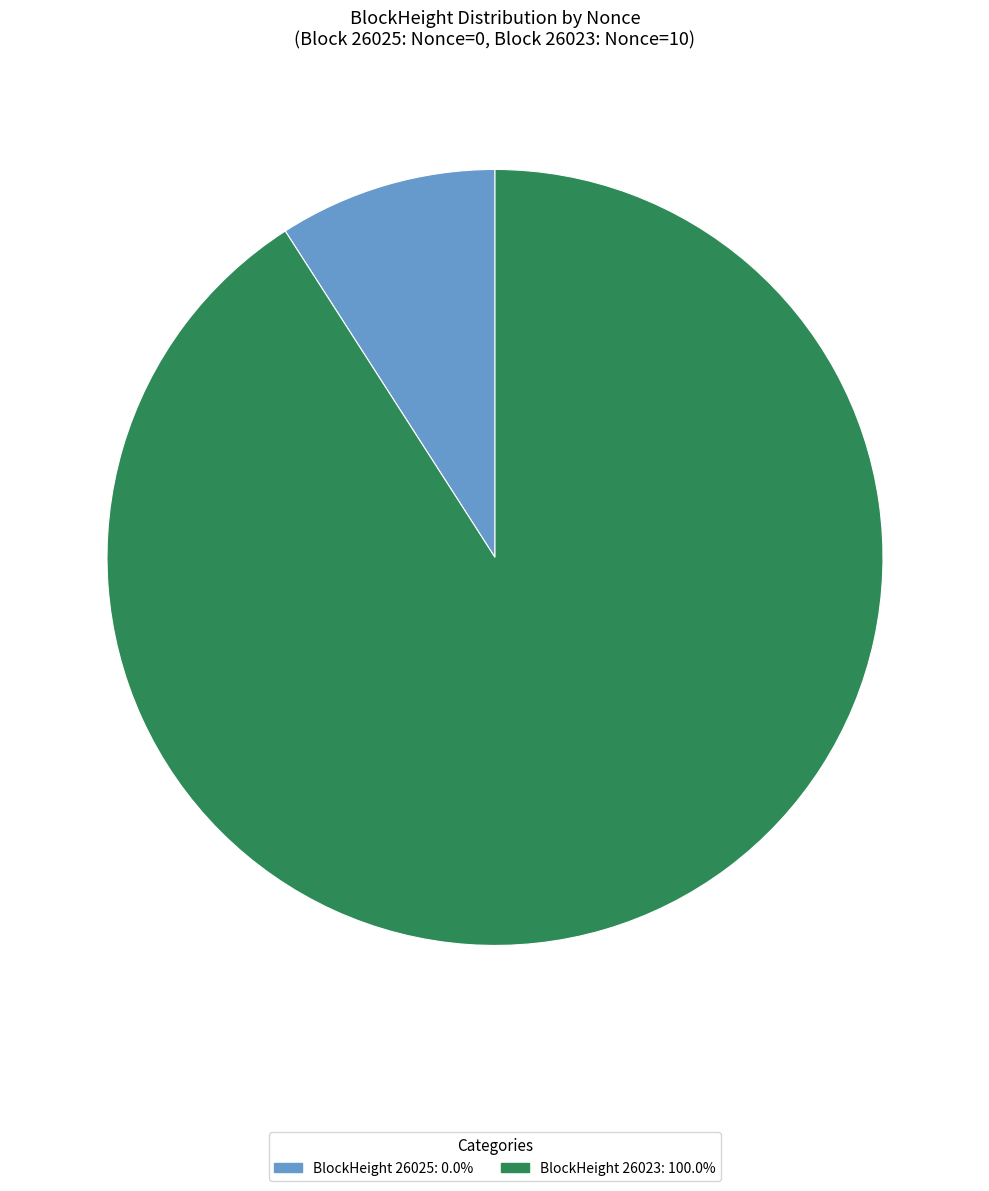

Is there any slice that represents more than half of the pie?

Yes